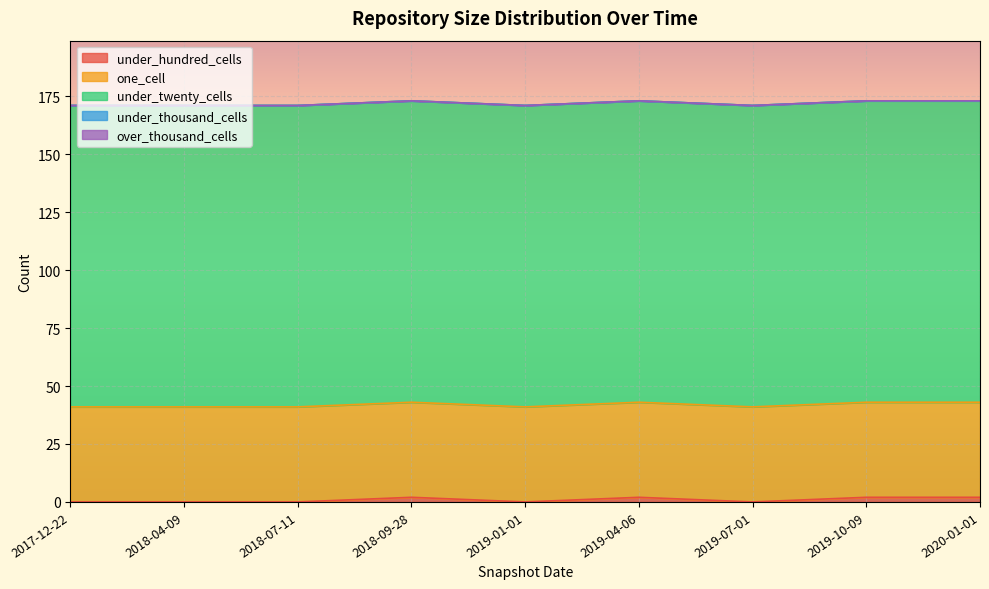

Reading left to right, list all the values displayed in this chart.

under_hundred_cells: 0	0	0	2	0	2	0	2	2
one_cell: 41	41	41	41	41	41	41	41	41
under_twenty_cells: 130	130	130	130	130	130	130	130	130
under_thousand_cells: 0	0	0	0	0	0	0	0	0
over_thousand_cells: 0	0	0	0	0	0	0	0	0